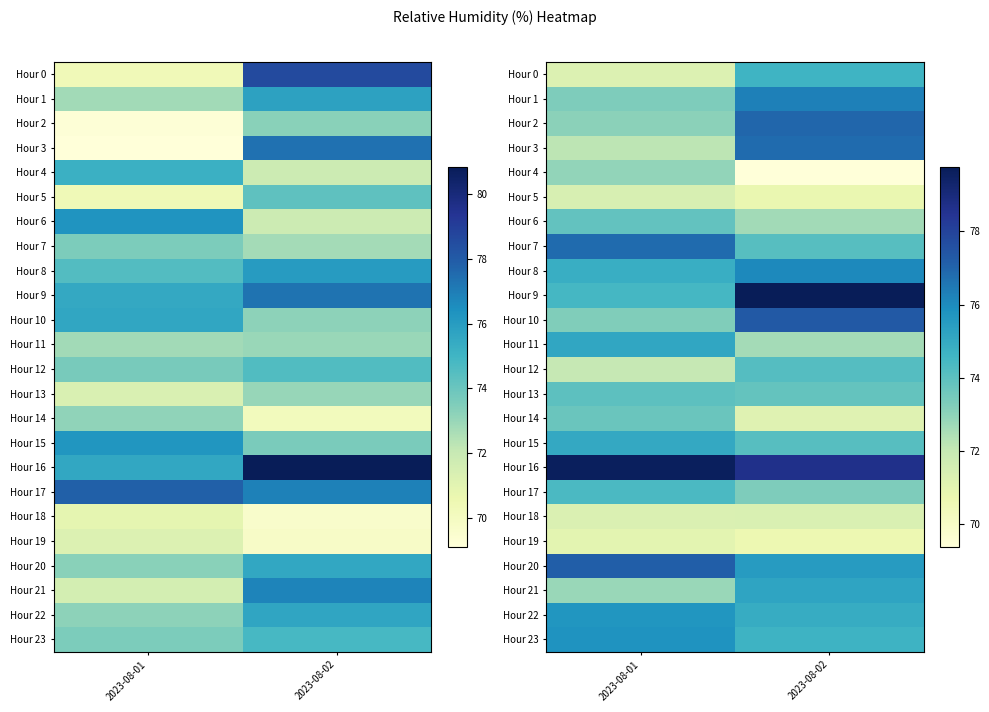

The Hour 9 series shows 79.8 at 2023-08-02. True or false?

True